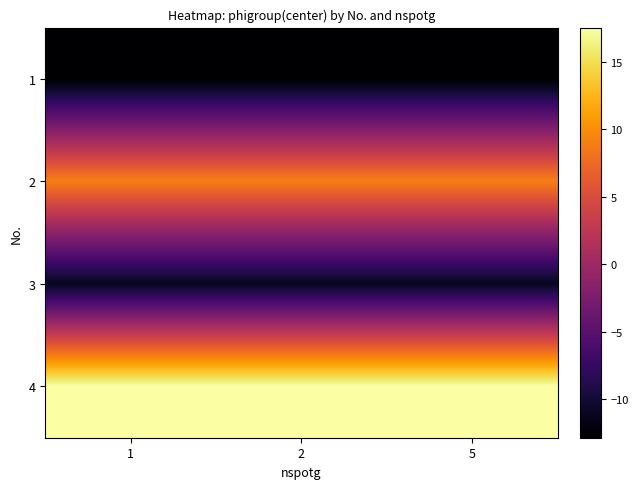

Reading left to right, list all the values displayed in this chart.

1: 1=-12.9	2=-12.9	5=-12.9
2: 1=9.0	2=9.0	5=9.0
3: 1=-11.2	2=-11.2	5=-11.2
4: 1=17.5	2=17.5	5=17.5